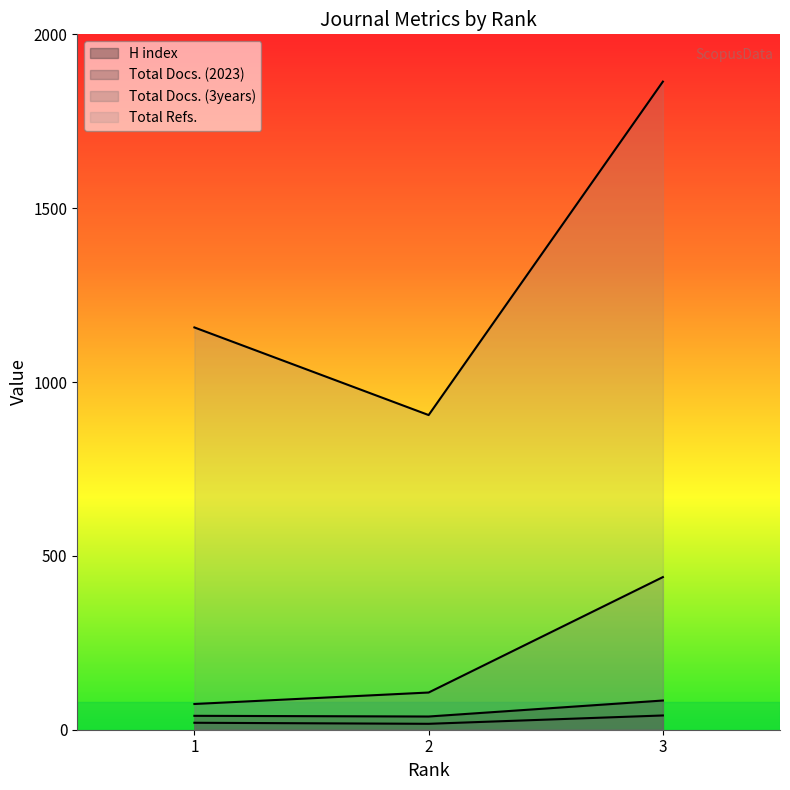

Is the value of Total Docs. (2023) at 1 greater than the value of H index at 1?

No